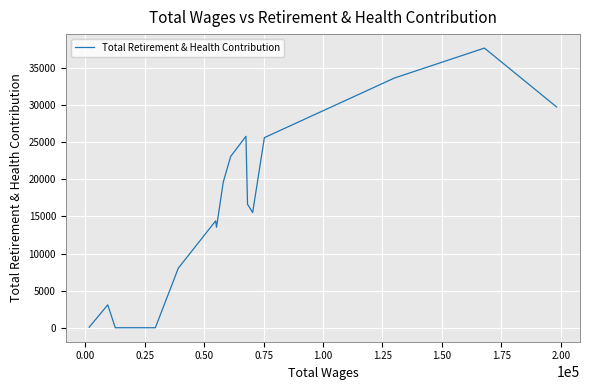

What is the maximum value shown in the chart?

37704